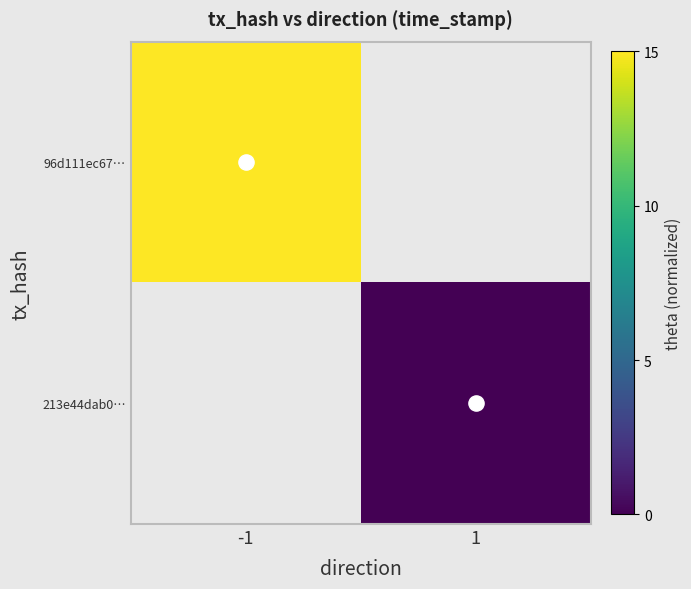

Rank the categories by 213e44dab0… value from highest to lowest.

-1, 1